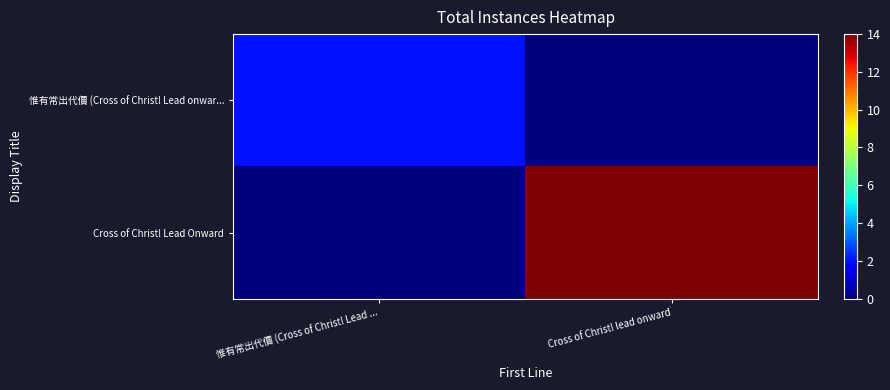

Reading left to right, list all the values displayed in this chart.

惟有常出代價 (Cross of Christ! Lead onwar...: 惟有常出代價 (Cross of Christ! Lead ...=2	Cross of Christ! lead onward=0
Cross of Christ! Lead Onward: 惟有常出代價 (Cross of Christ! Lead ...=0	Cross of Christ! lead onward=14